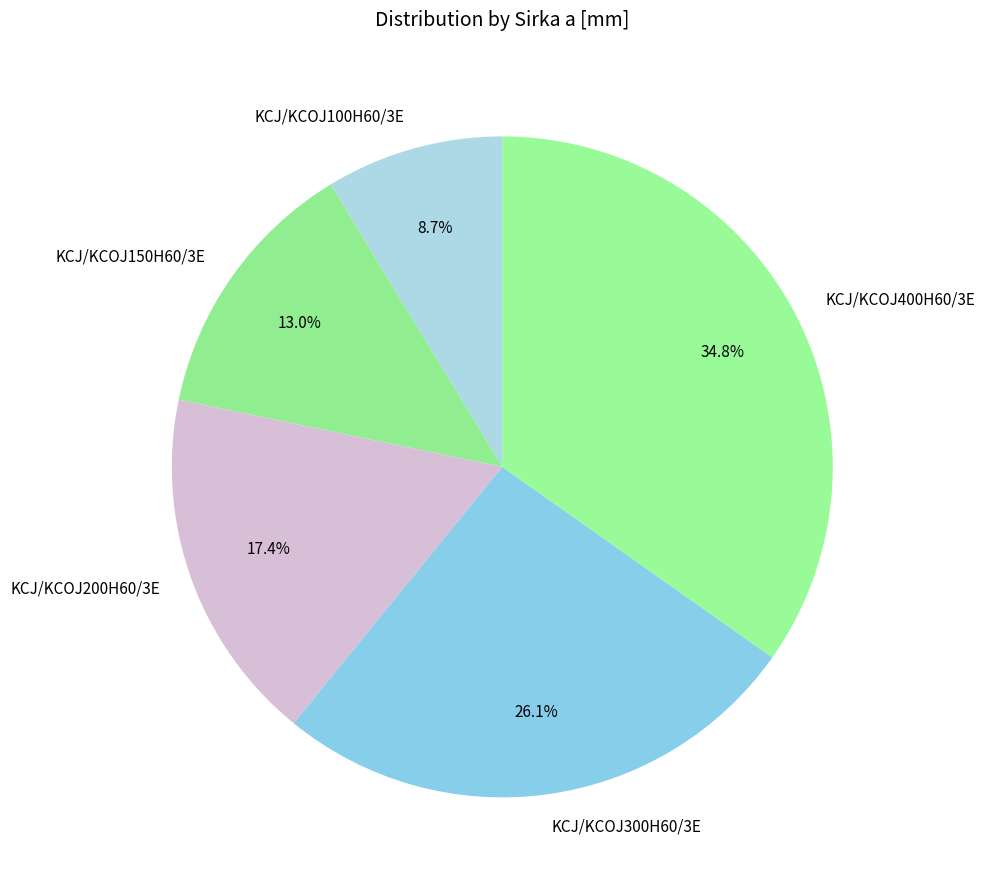

To the nearest percent, what is the average slice percentage?

20%